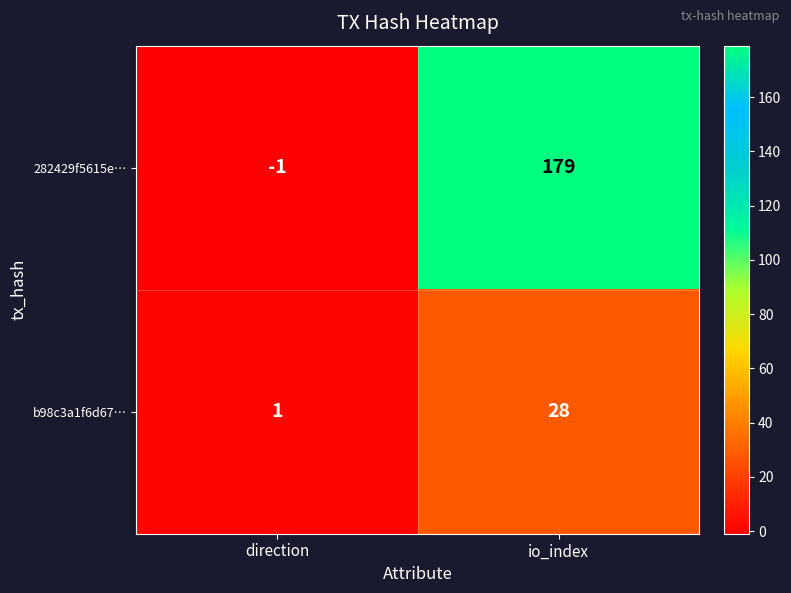

List the series in order of their peak value, highest first.

282429f5615e…, b98c3a1f6d67…